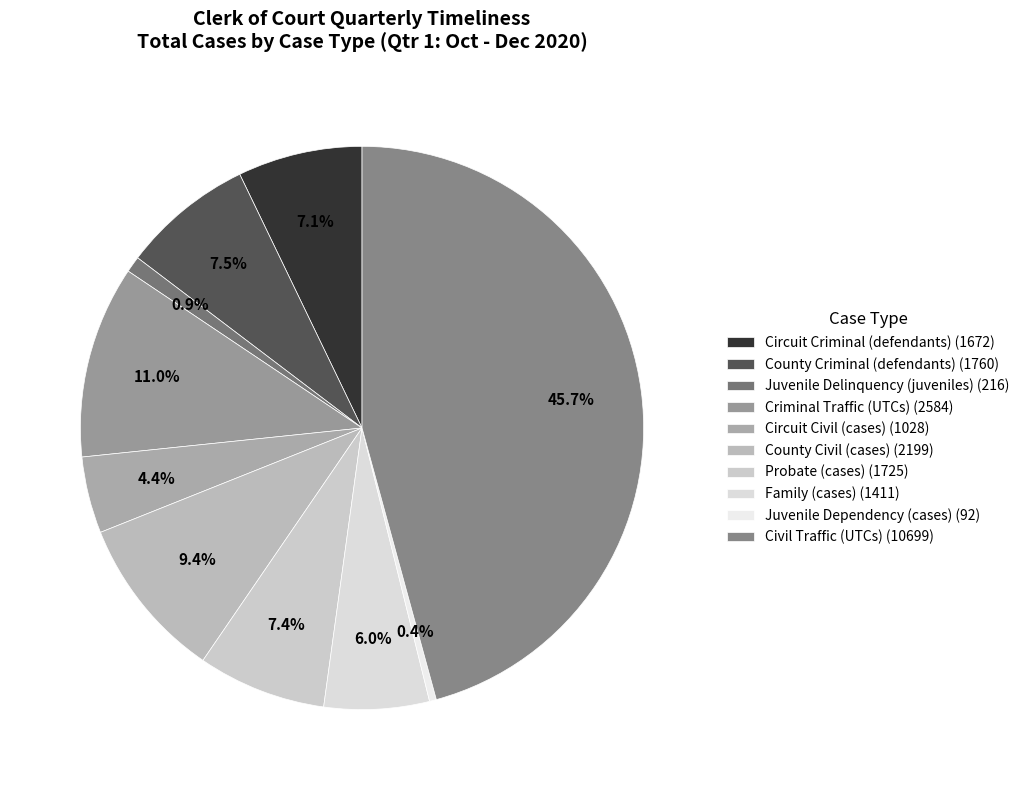

Which category has the biggest portion of the pie?

Civil Traffic (UTCs)